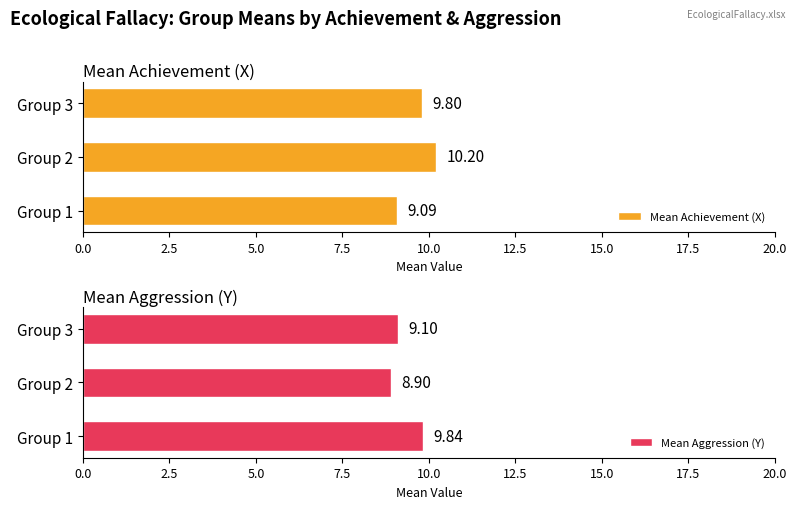

What is the minimum value shown in the chart?

8.9